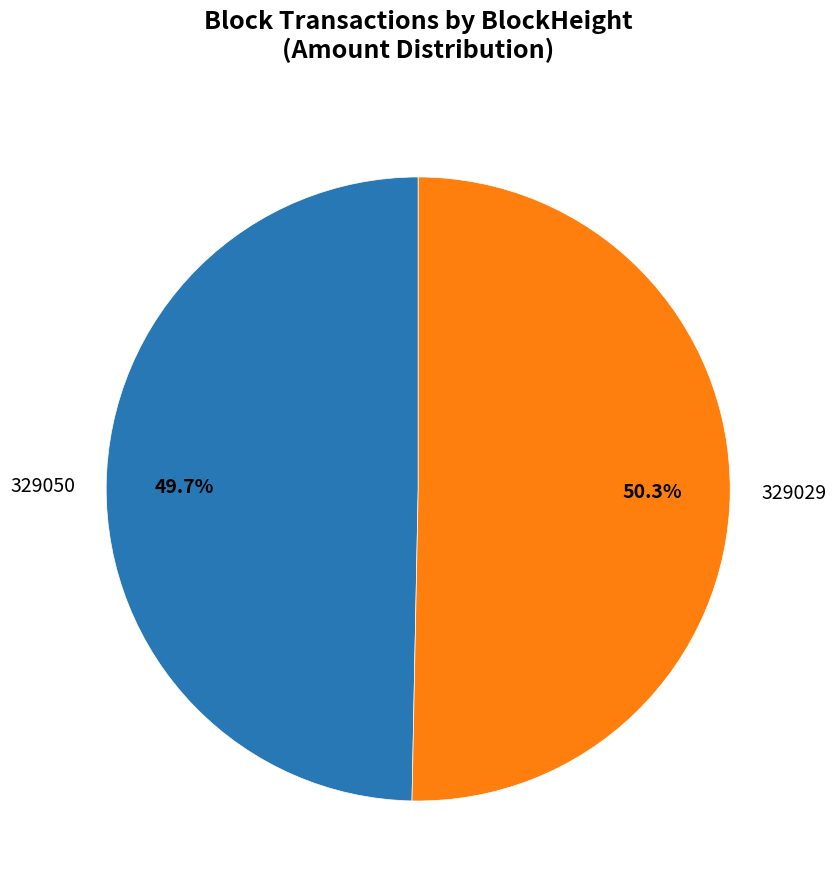

The 329029 slice represents 92% of the pie. True or false?

False